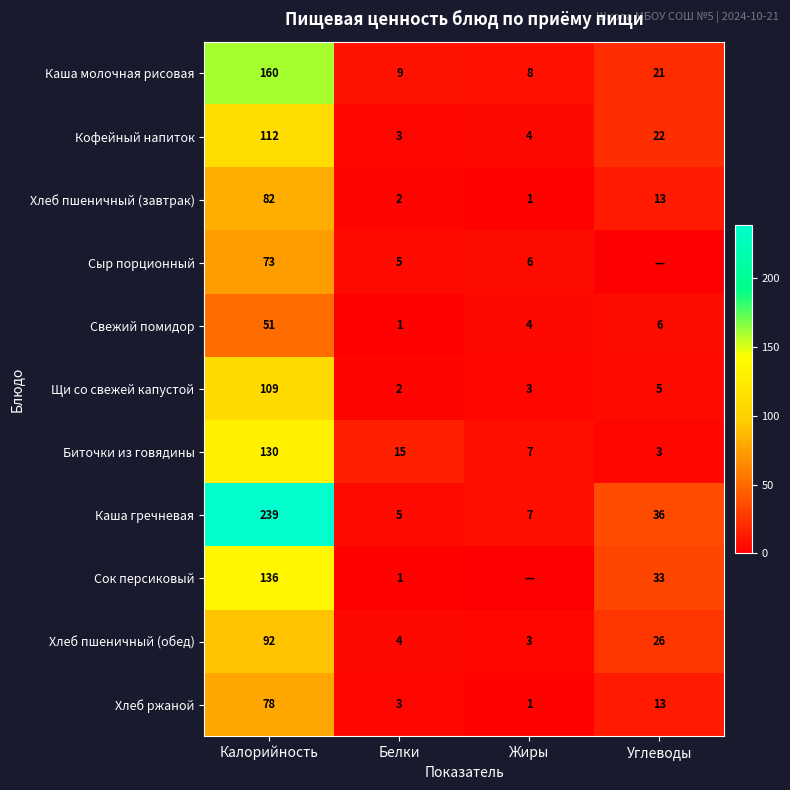

The value of Каша молочная рисовая at Углеводы is 29. True or false?

False